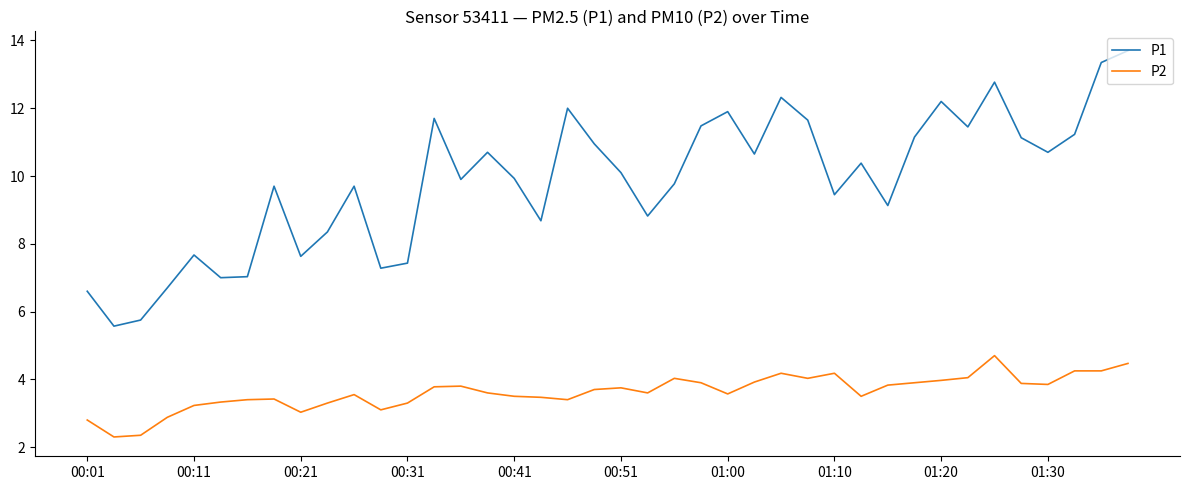

True or false: P1 and P2 intersect in this chart.

False